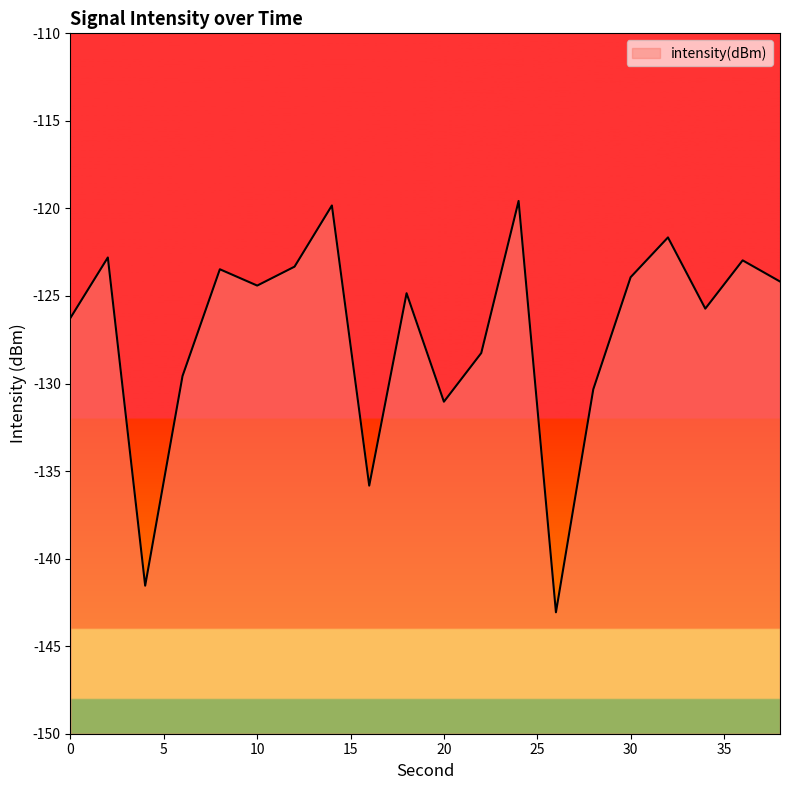

Reading right to left, extract all data points from this chart.

38=-124.2	36=-123.0	34=-125.7	32=-121.7	30=-123.9	28=-130.3	26=-143.1	24=-119.6	22=-128.3	20=-131.0	18=-124.8	16=-135.8	14=-119.8	12=-123.3	10=-124.4	8=-123.5	6=-129.6	4=-141.5	2=-122.8	0=-126.2